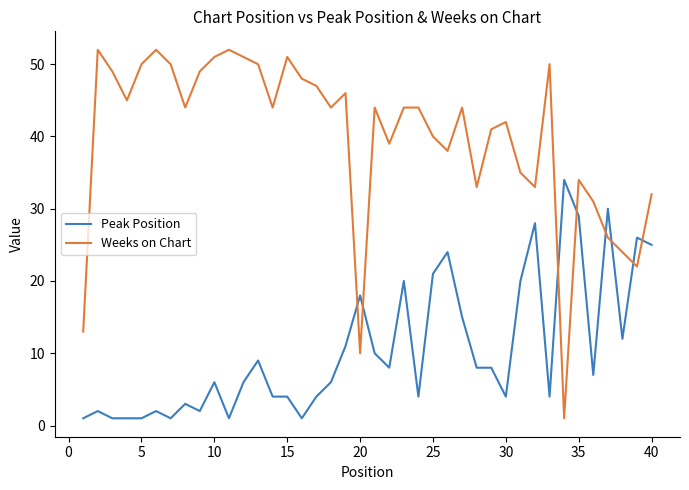

Which series has the largest range (max minus min)?

Weeks on Chart